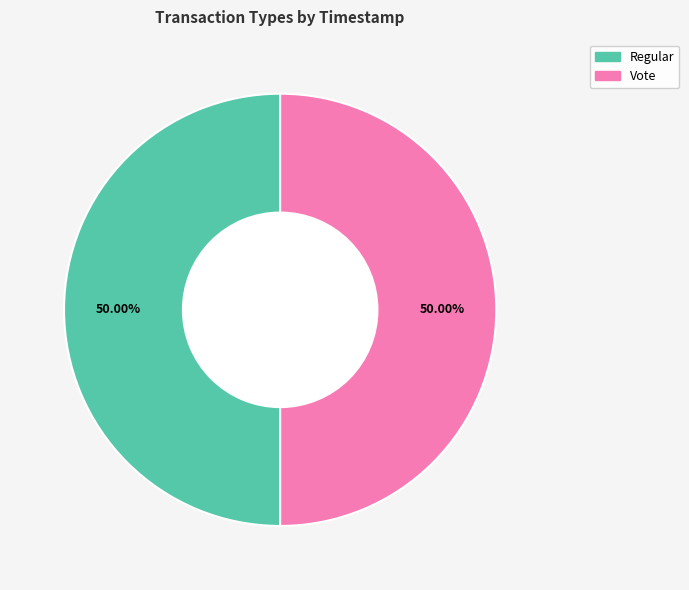

Do Vote and Regular together represent more than half of the pie?

Yes